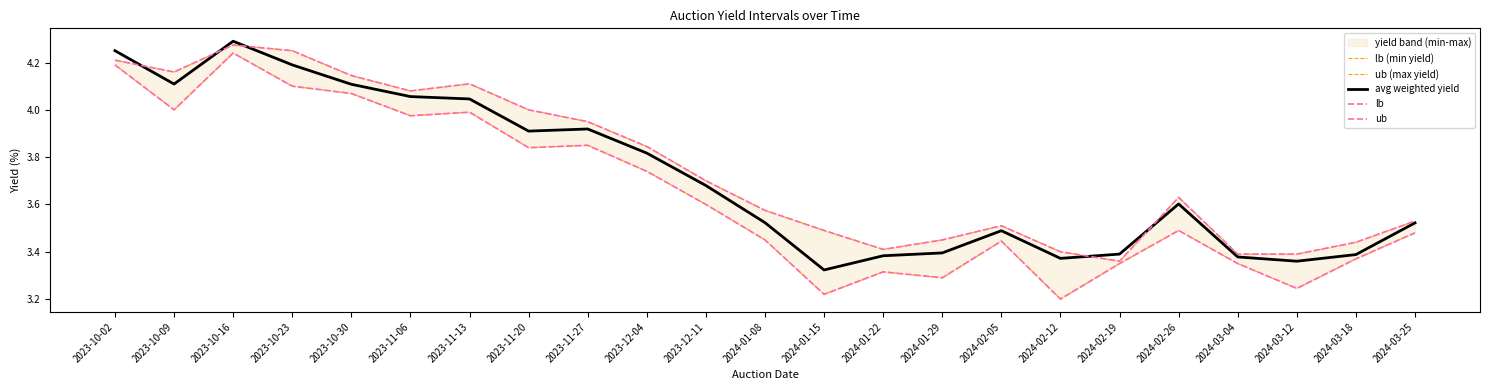

Does the chart have visible grid lines?

No